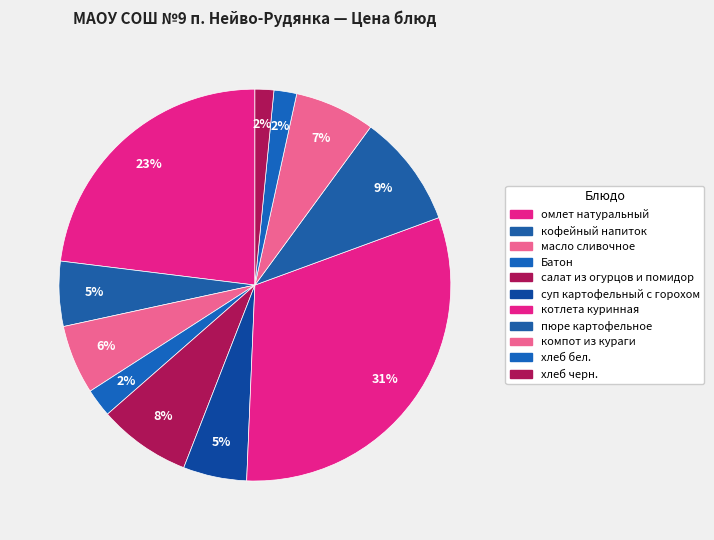

How many segments does this pie chart have?

11